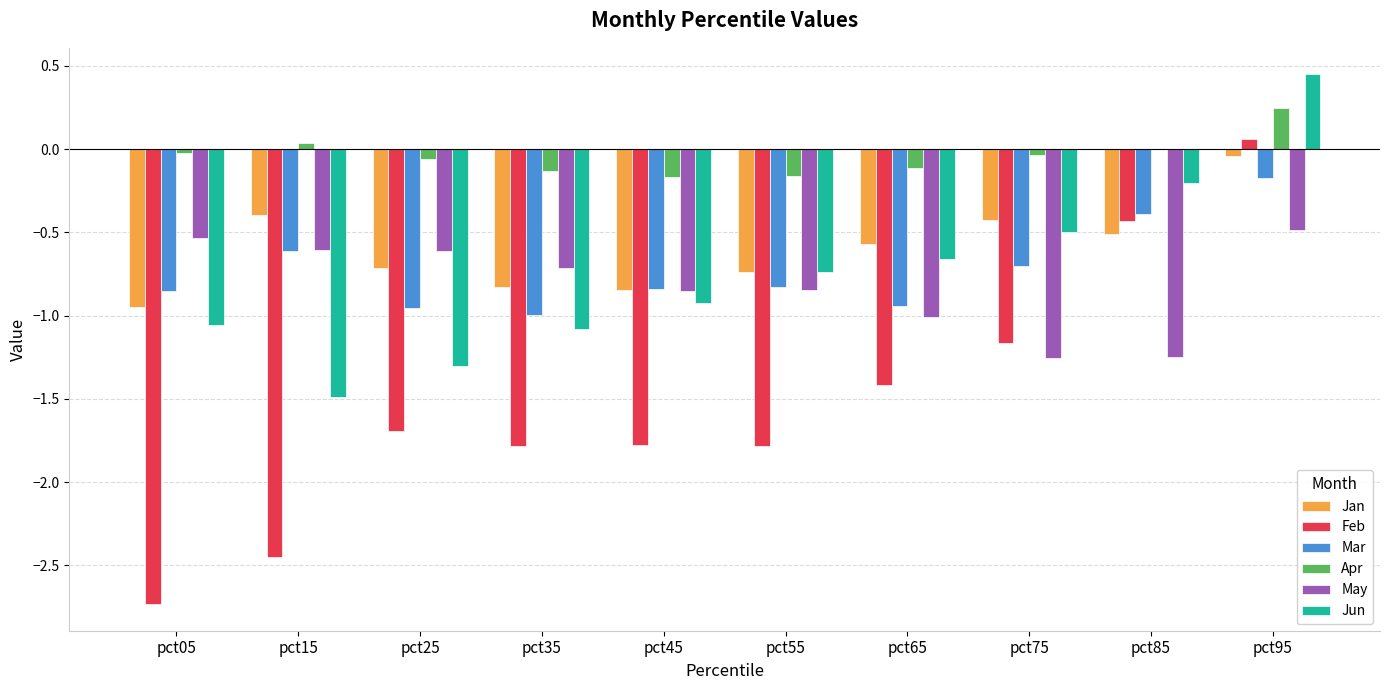

Is it true that Feb equals -1.2 at pct75?

True